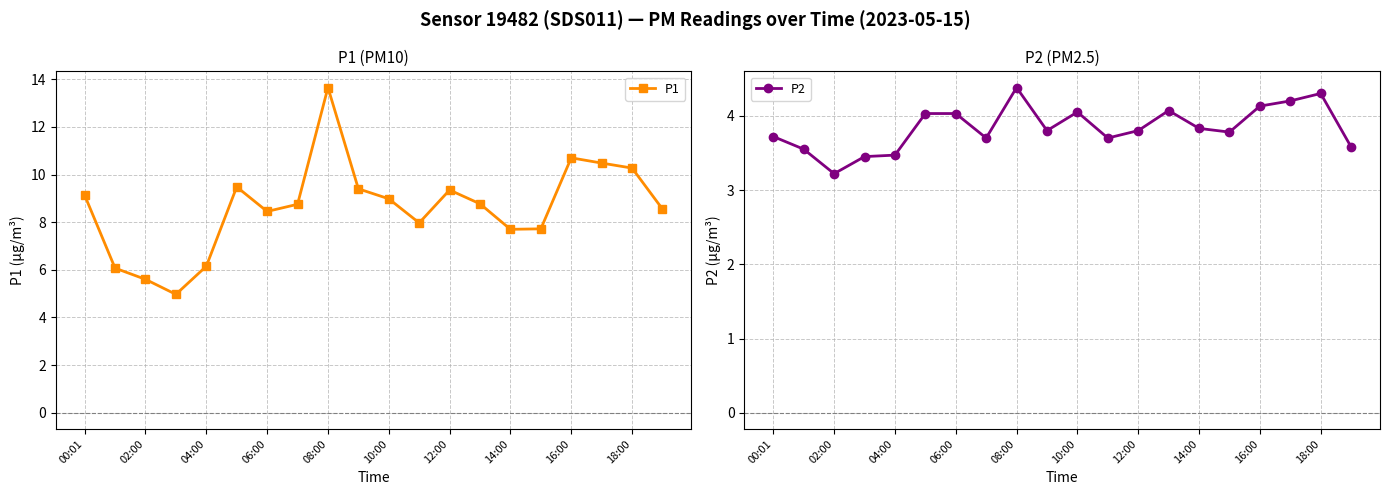

How many interior local valleys does the P1 series have?

4